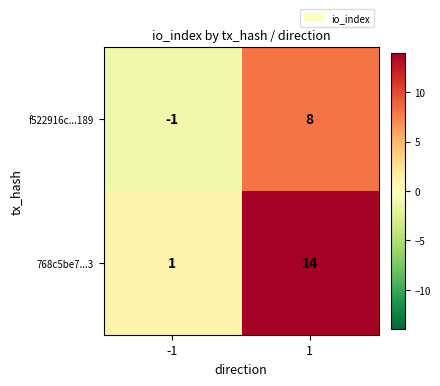

True or false: 768c5be7...3 has a value of 1 at -1.

True